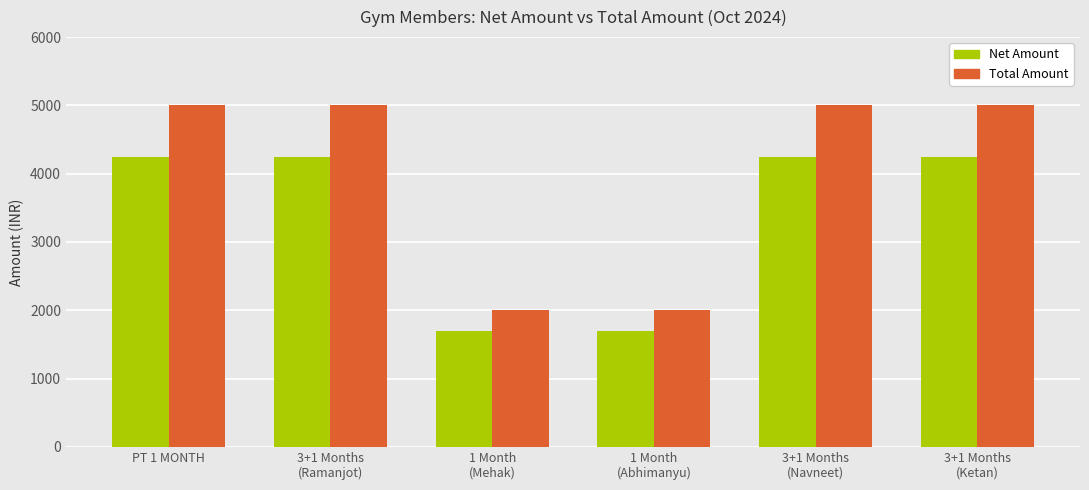

What is the difference between the Total Amount values at 1 Month
(Mehak) and 3+1 Months
(Ketan)?

3000.0